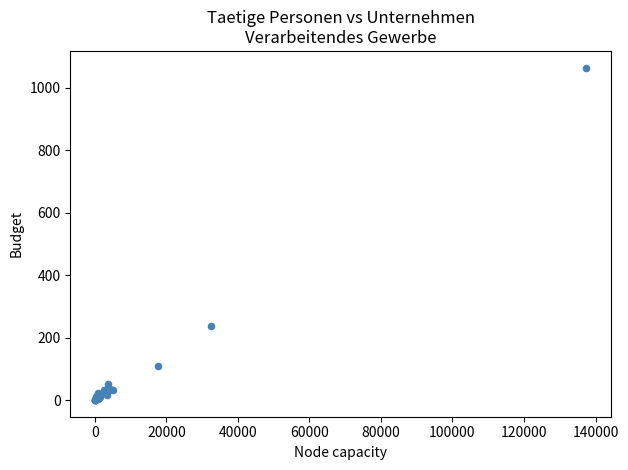

What Y value in the scatter plot is closest to 532?

237